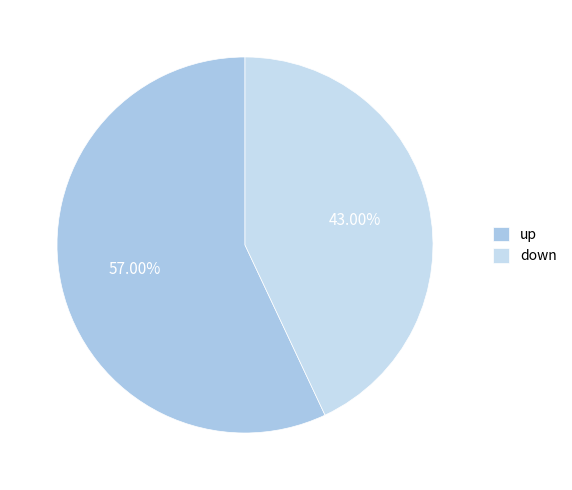

How many segments does this pie chart have?

2